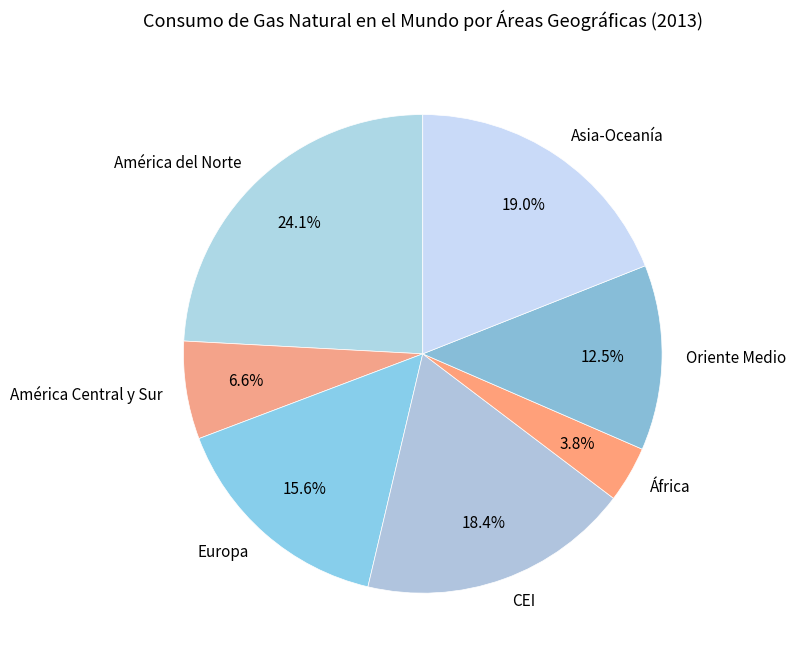

Rank the categories by value from highest to lowest.

América del Norte, Asia-Oceanía, CEI, Europa, Oriente Medio, América Central y Sur, África